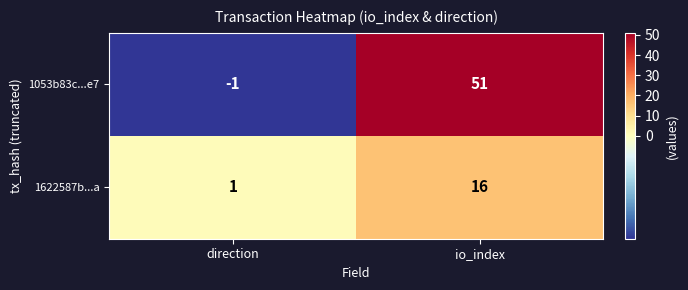

What is the minimum value shown in the chart?

-1